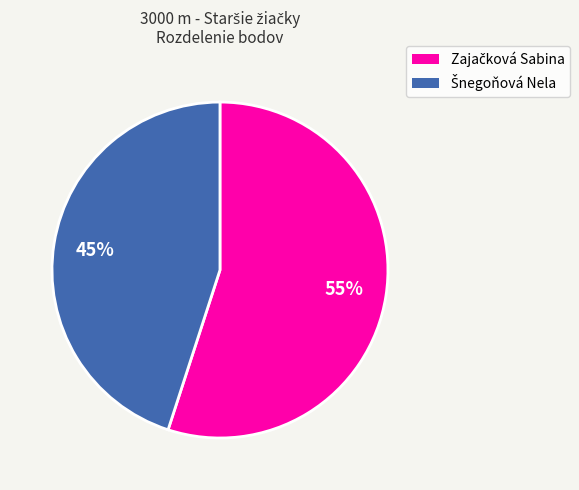

To the nearest percent, what is the average slice percentage?

50%